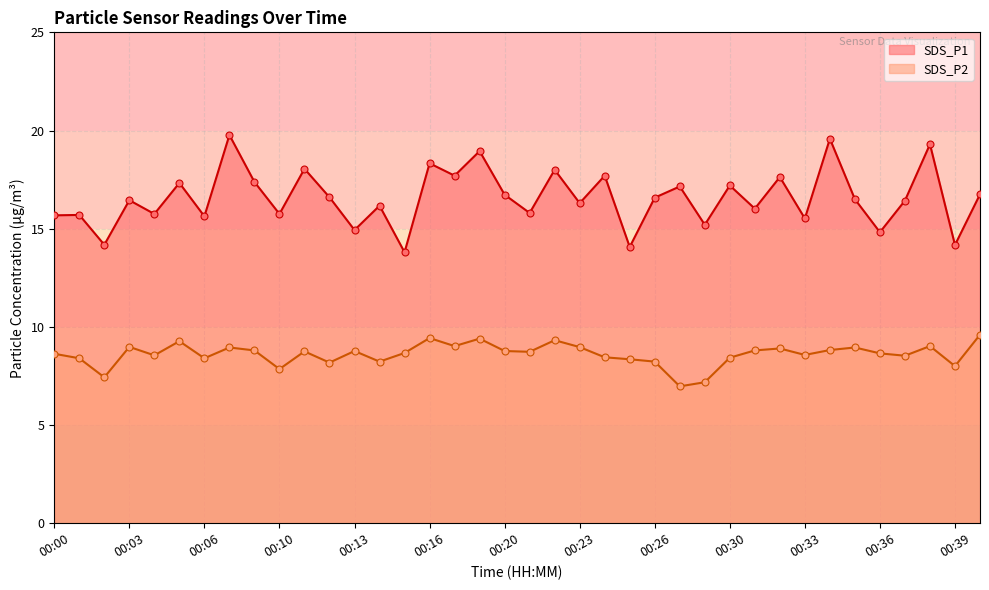

At how many categories does at least one series exceed 8?

38